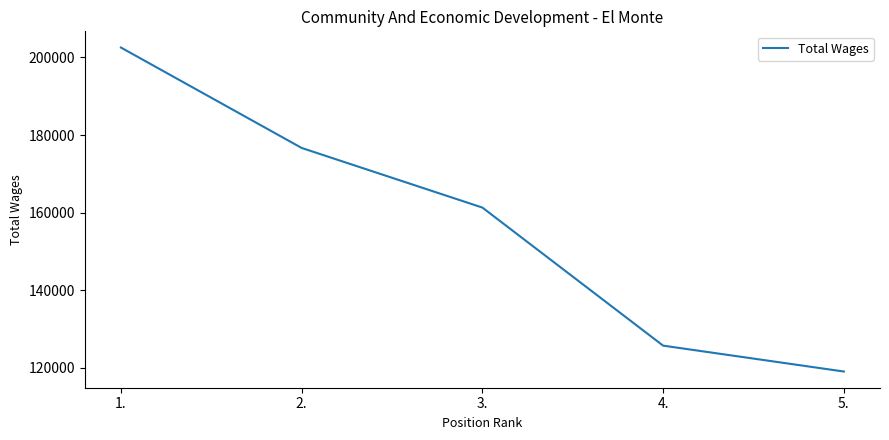

What is the difference between the second highest and second lowest values?

50933